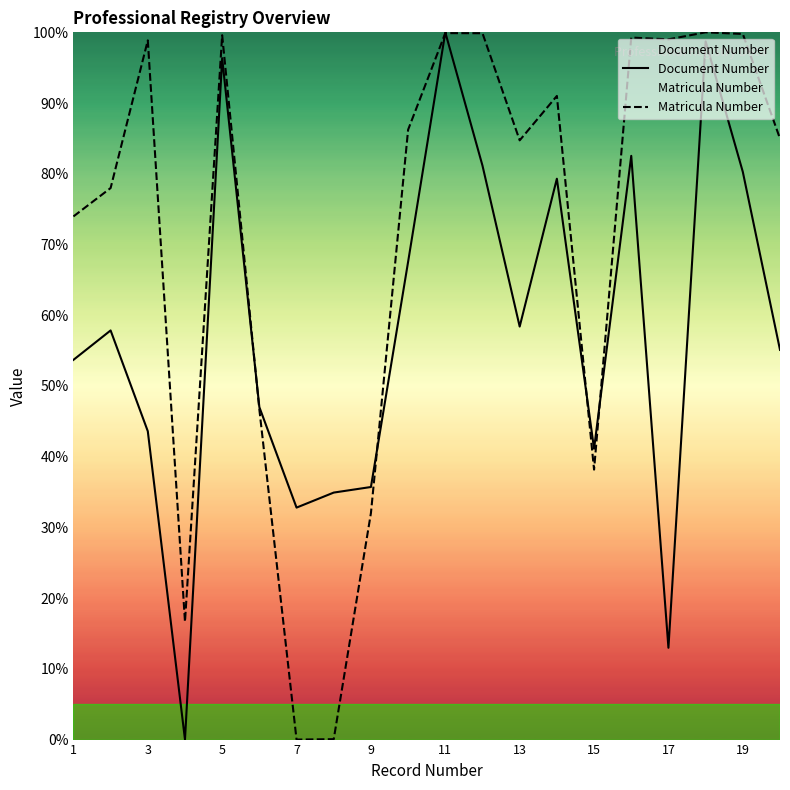

What is the highest value of the Document Number series?

100.0